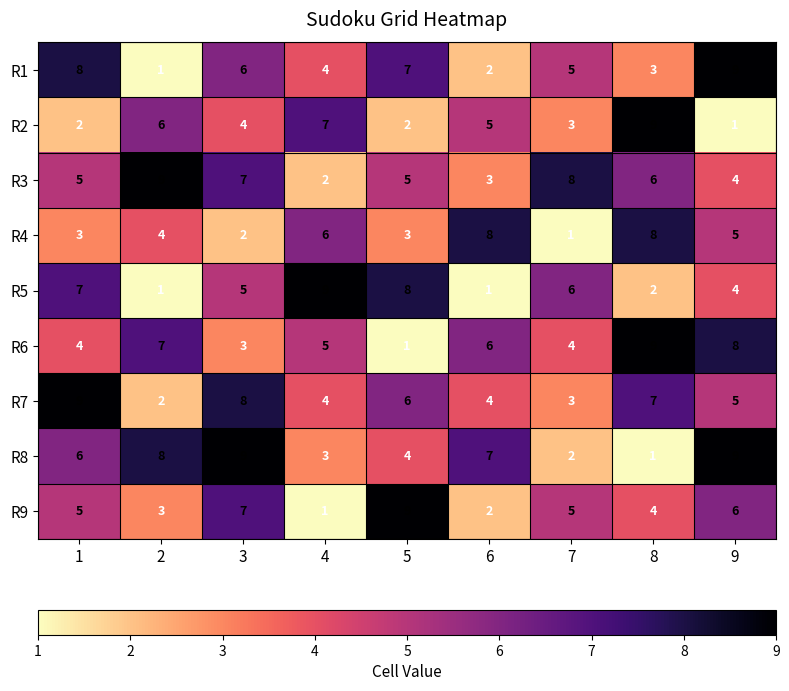

What is the highest value of the R8 series?

9